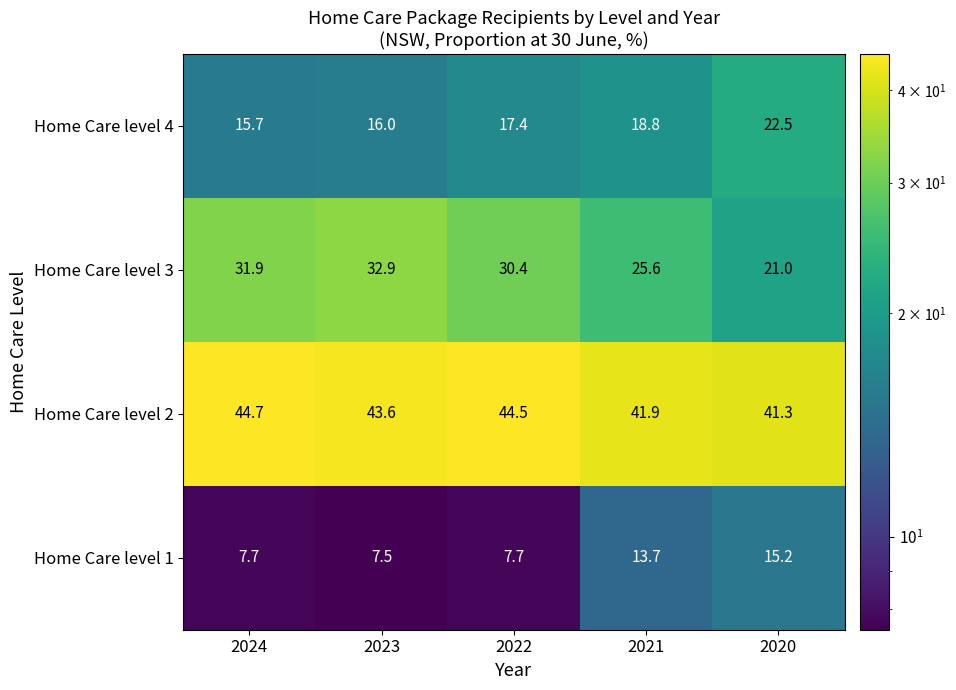

How many data points does each series have?

5